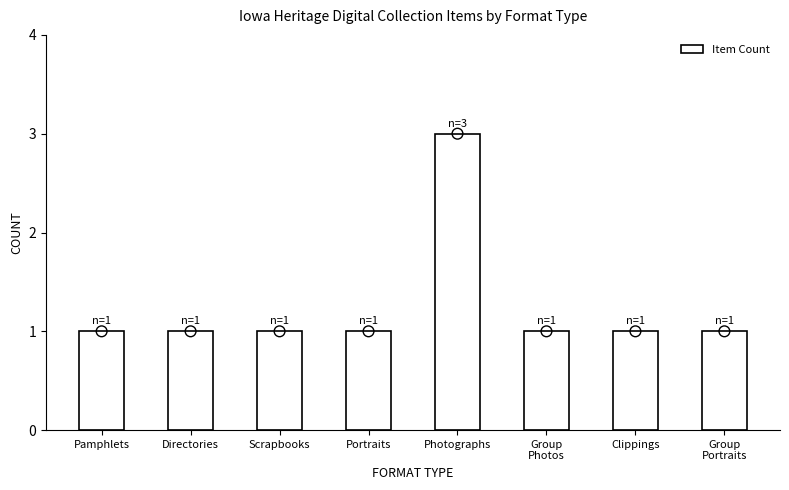

Approximately how many times larger is the value at Directories compared to Group
Portraits?

1.0